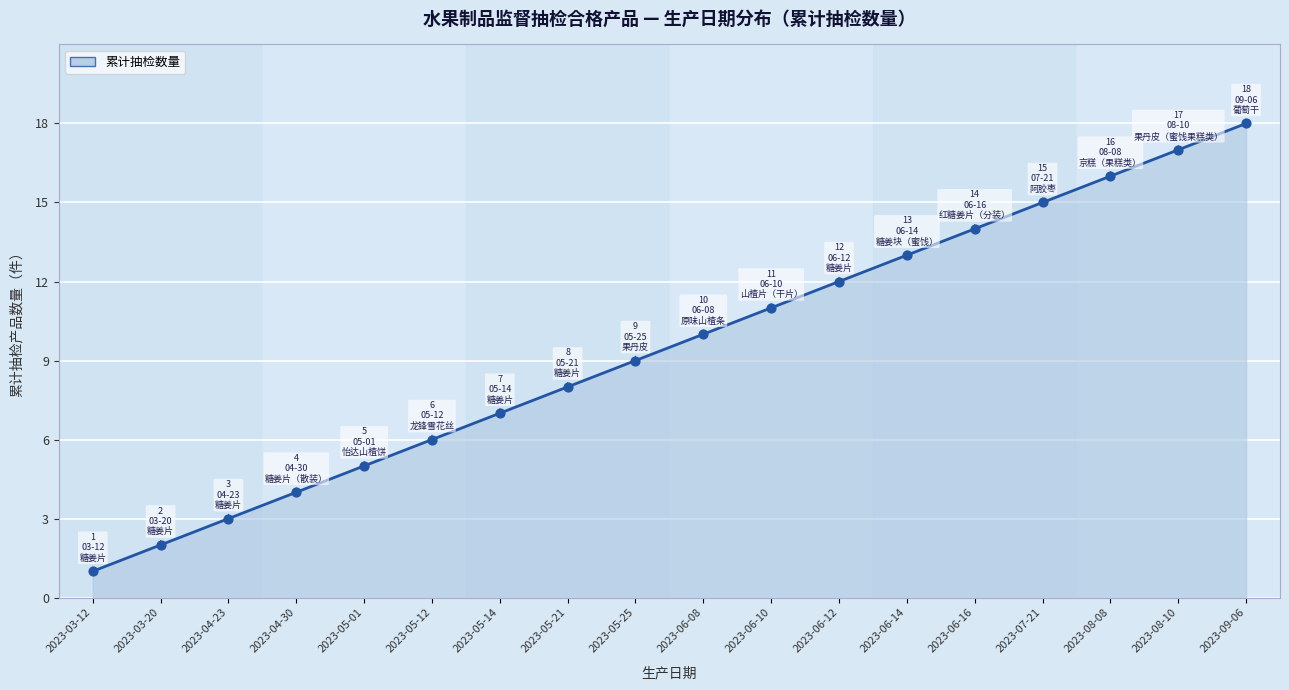

What is the change in value from 2023-05-21 to 2023-08-08?

+8